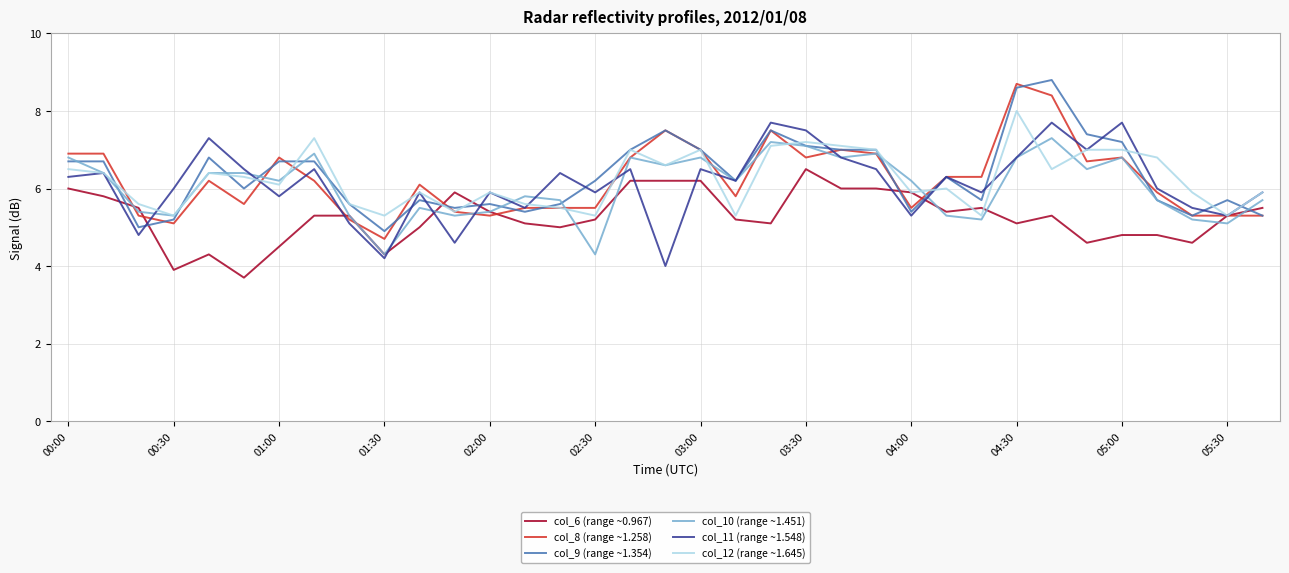

What is the minimum value for col_9 (range ~1.354)?

4.9